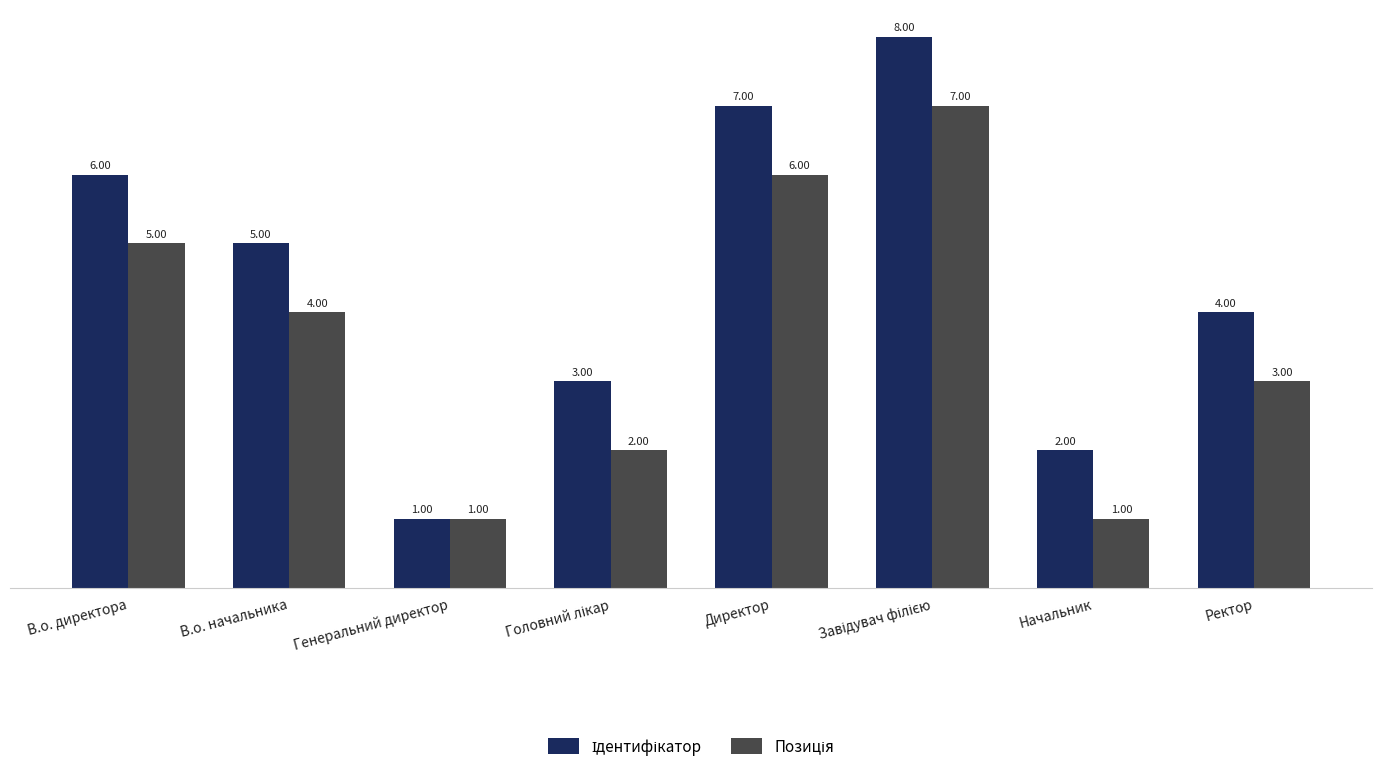

How many bars are there in total?

16